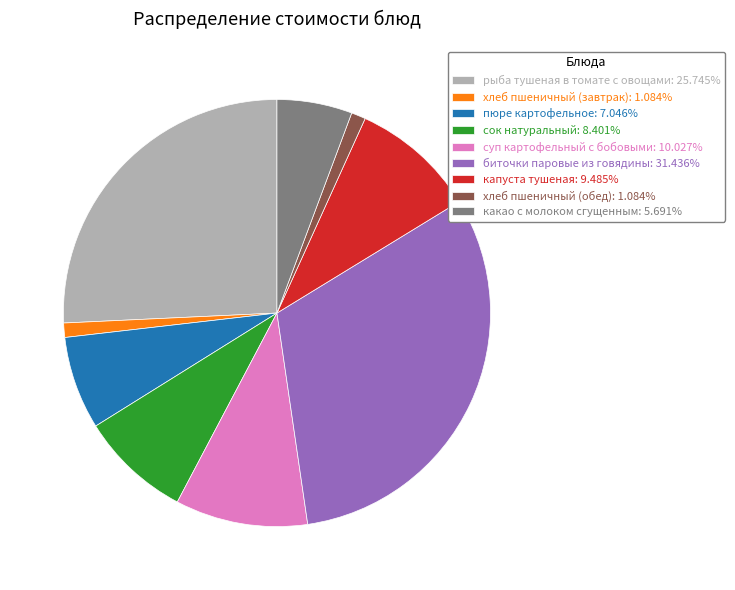

Does any single category account for the majority?

No